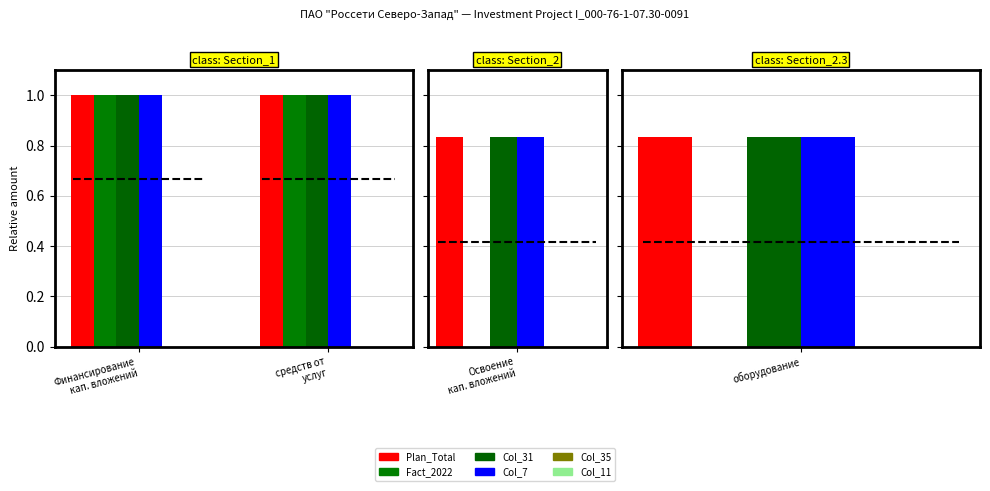

Where is Fact_2022 nearest to the value 1?

Финансирование
кап. вложений